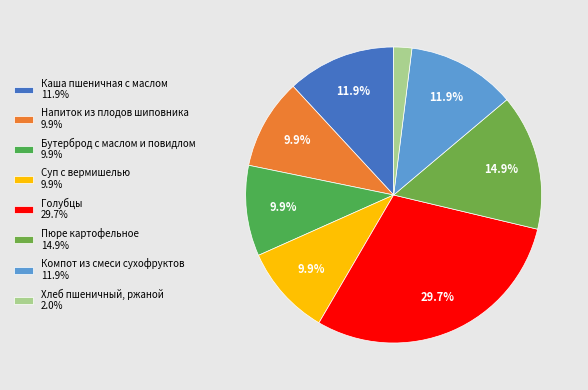

Count the number of slices in the pie.

8